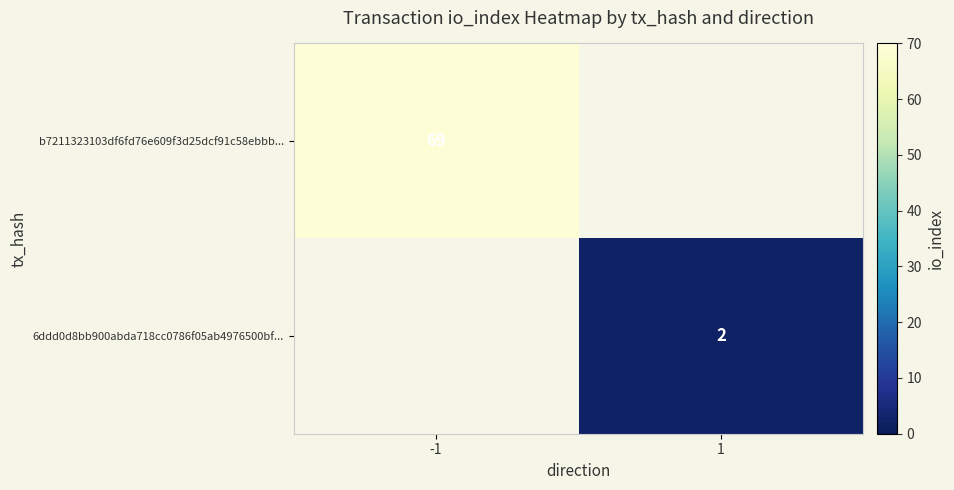

What is the highest value of the b7211323103df6fd76e609f3d25dcf91c58ebbb... series?

69.0